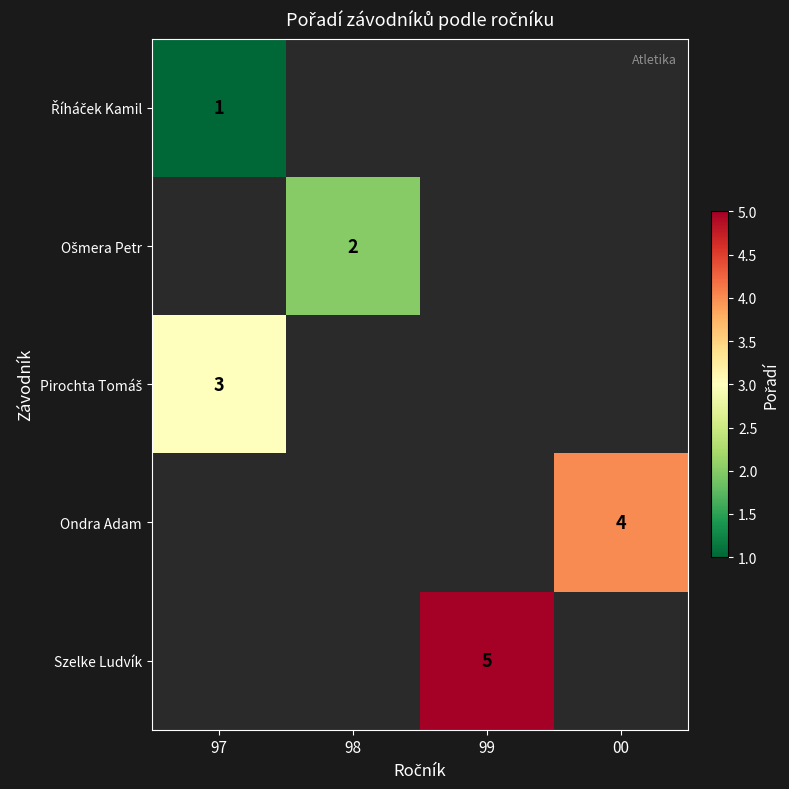

Which category has the highest value across all series?

99